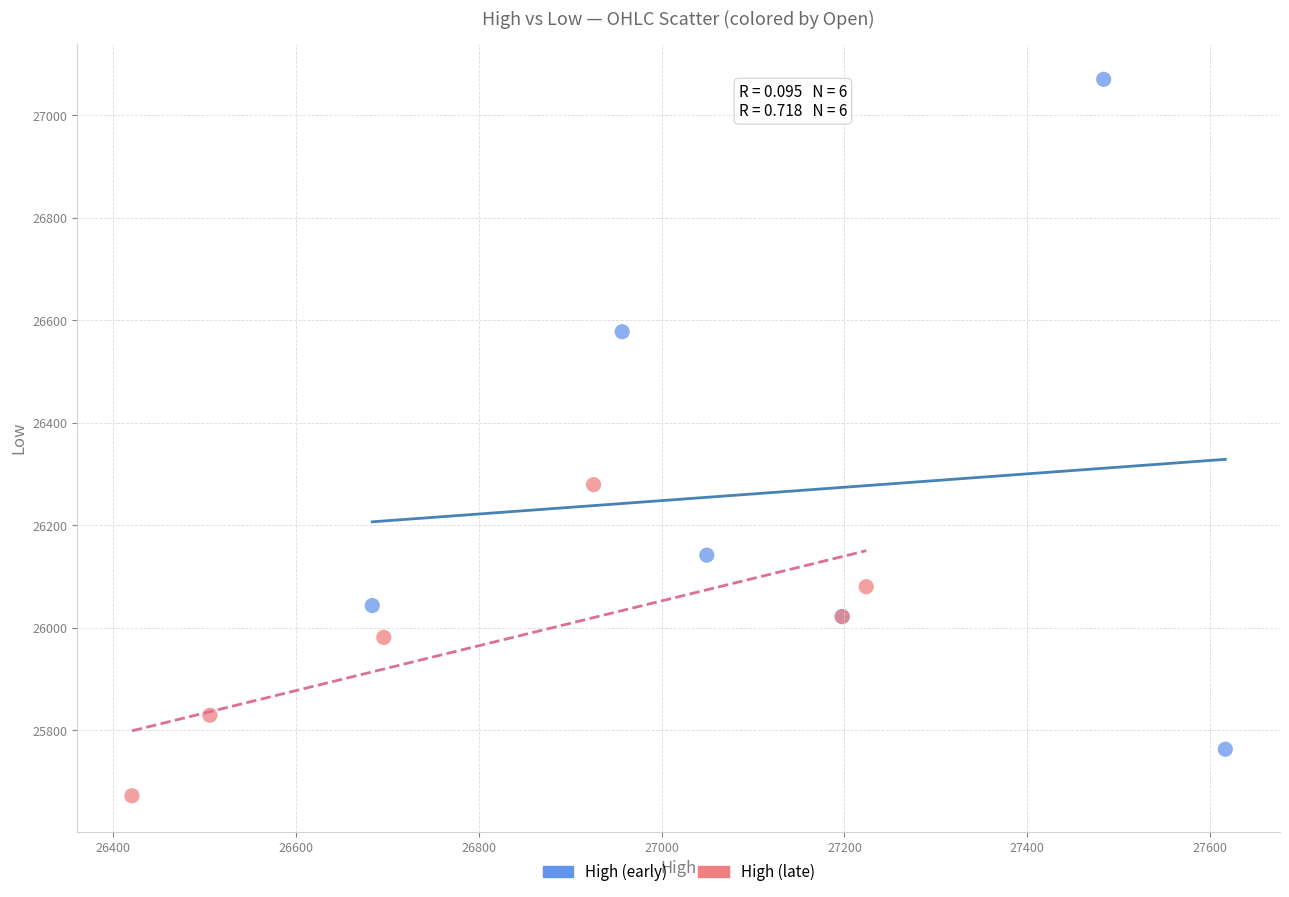

Which series reaches the minimum Y coordinate?

High (late)